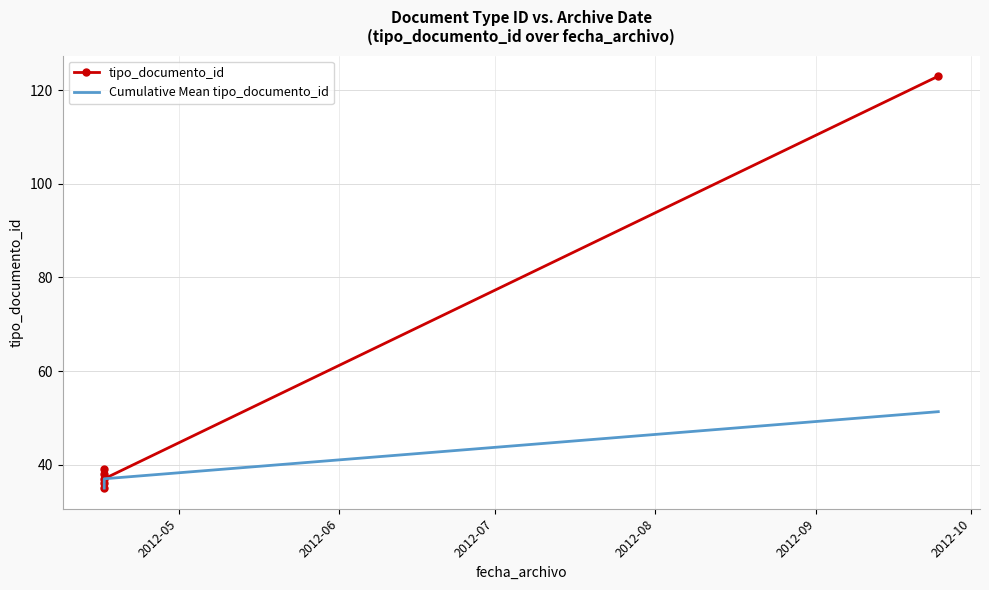

In tipo_documento_id, how many points are higher than both neighbors (excluding endpoints)?

1